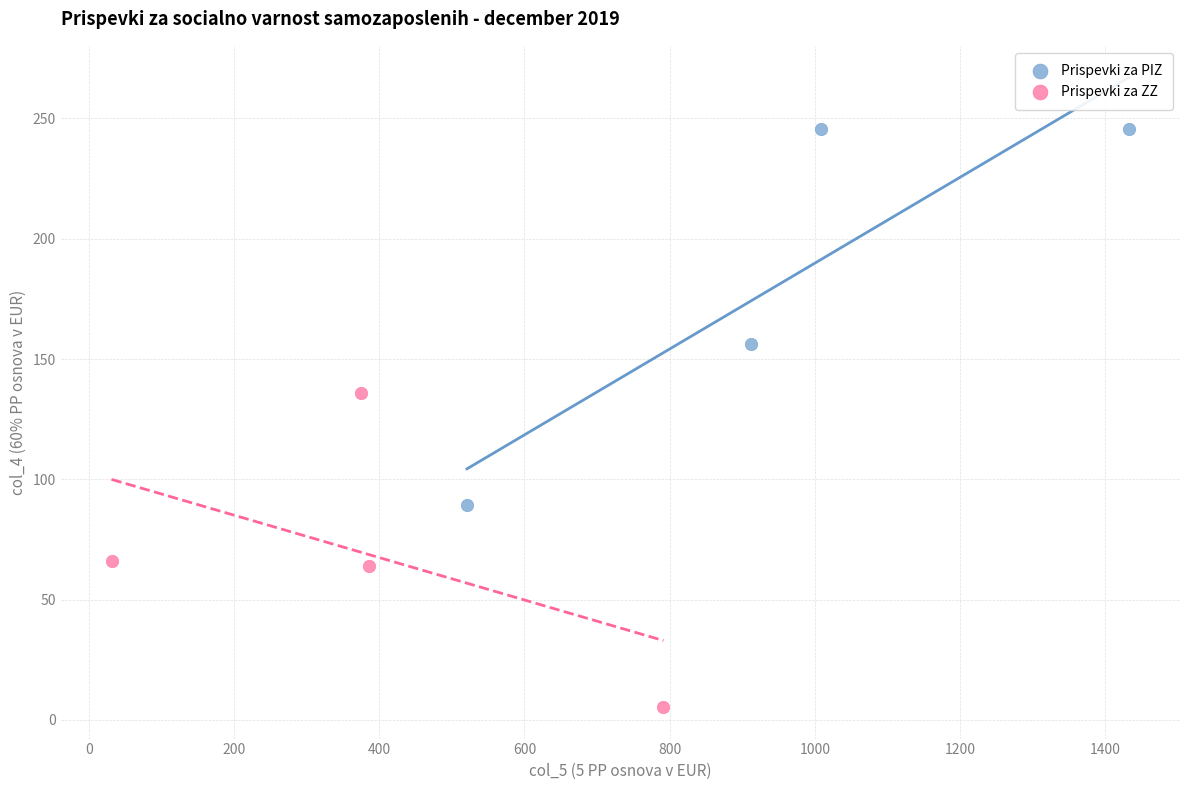

Which series reaches the minimum Y coordinate?

Prispevki za ZZ